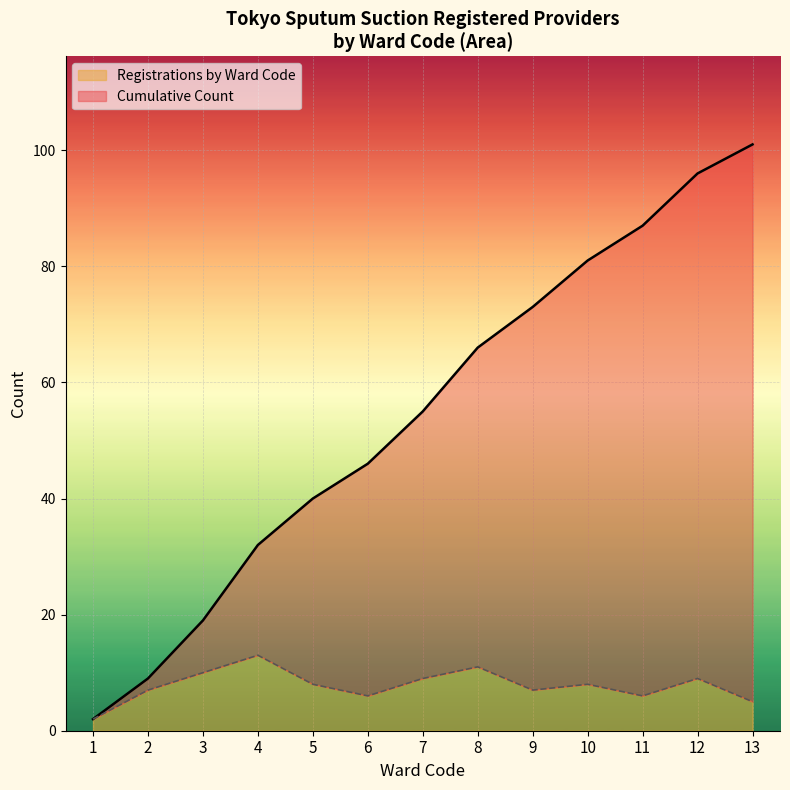

The value of Registrations by Ward Code at 2 is 7. True or false?

True